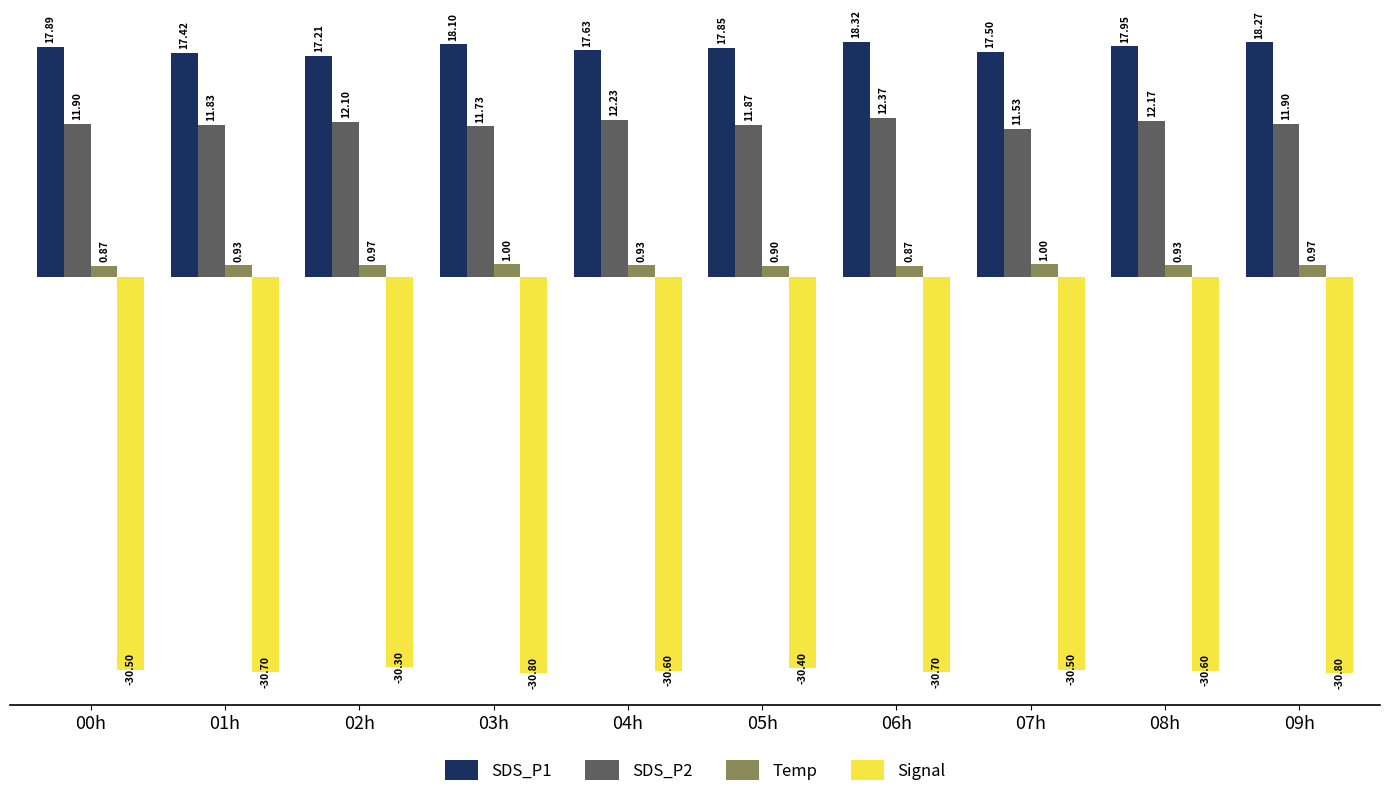

What is the label of the 1st bar from the right?

09h